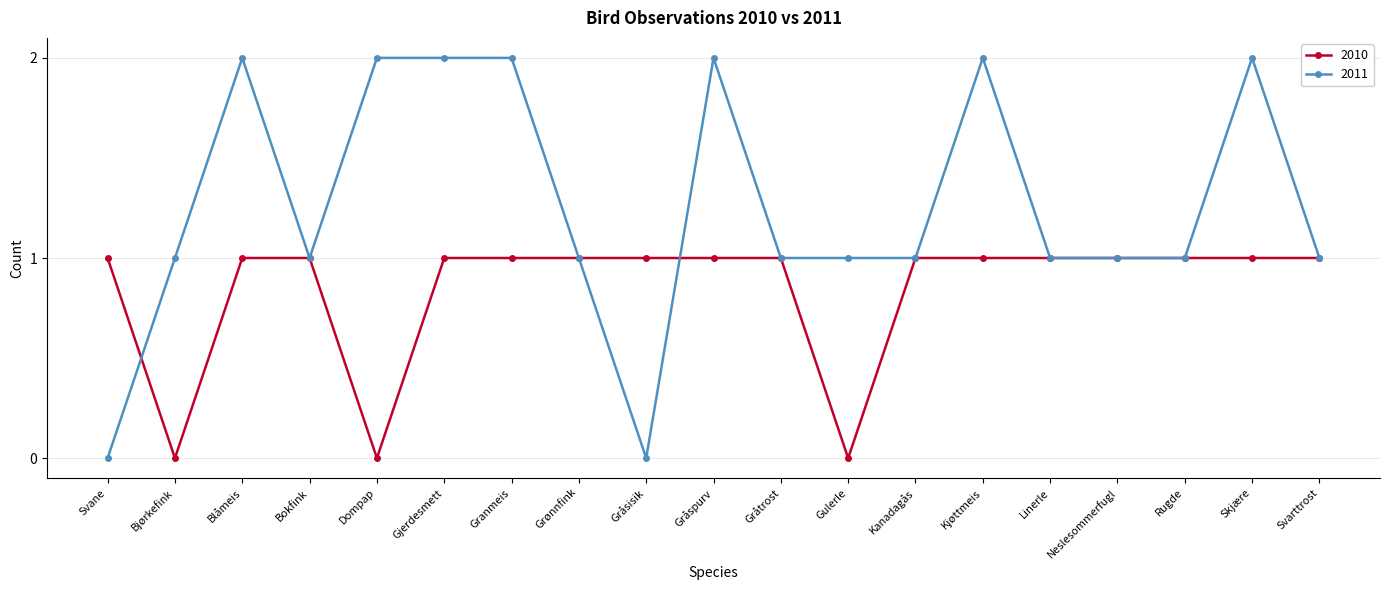

Reading left to right, list all the values displayed in this chart.

2010: Svane=1	Bjørkefink=0	Blåmeis=1	Bokfink=1	Dompap=0	Gjerdesmett=1	Granmeis=1	Grønnfink=1	Gråsisik=1	Gråspurv=1	Gråtrost=1	Gulerle=0	Kanadagås=1	Kjøttmeis=1	Linerle=1	Neslesommerfugl=1	Rugde=1	Skjære=1	Svarttrost=1
2011: Svane=0	Bjørkefink=1	Blåmeis=2	Bokfink=1	Dompap=2	Gjerdesmett=2	Granmeis=2	Grønnfink=1	Gråsisik=0	Gråspurv=2	Gråtrost=1	Gulerle=1	Kanadagås=1	Kjøttmeis=2	Linerle=1	Neslesommerfugl=1	Rugde=1	Skjære=2	Svarttrost=1